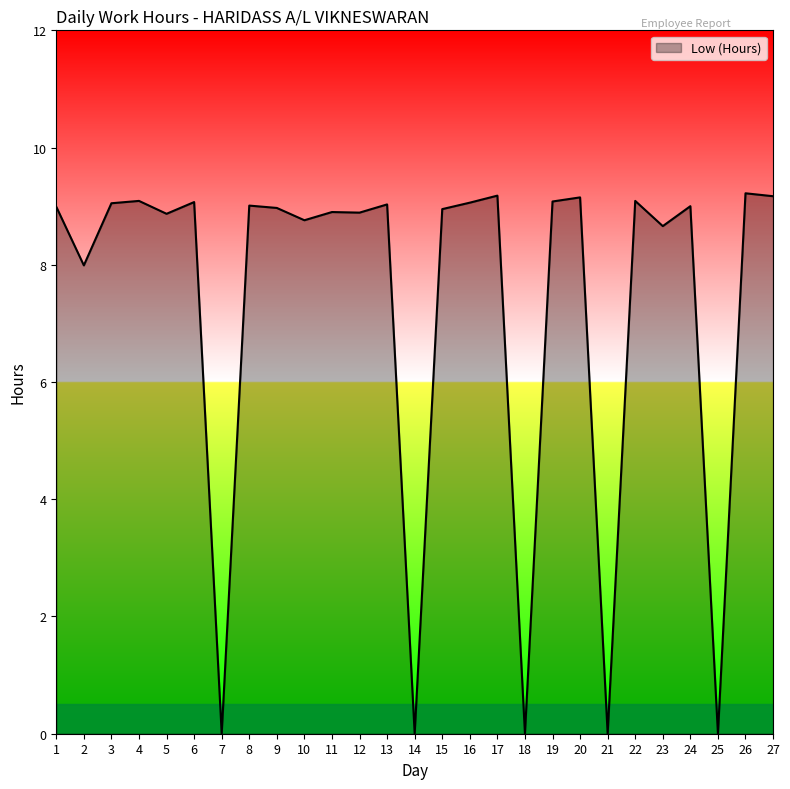

What is the approximate value at 22?

9.1